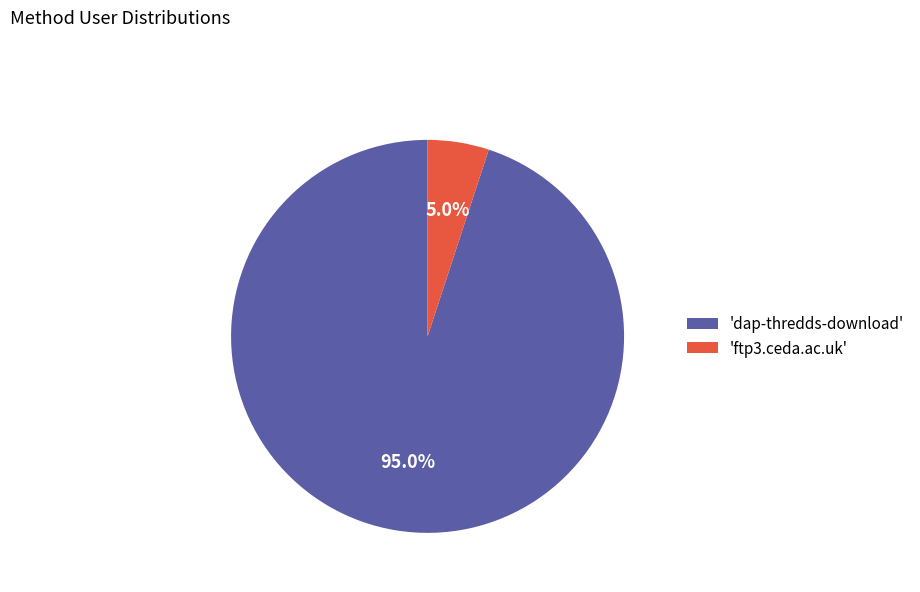

Which slice is the smallest?

'ftp3.ceda.ac.uk'